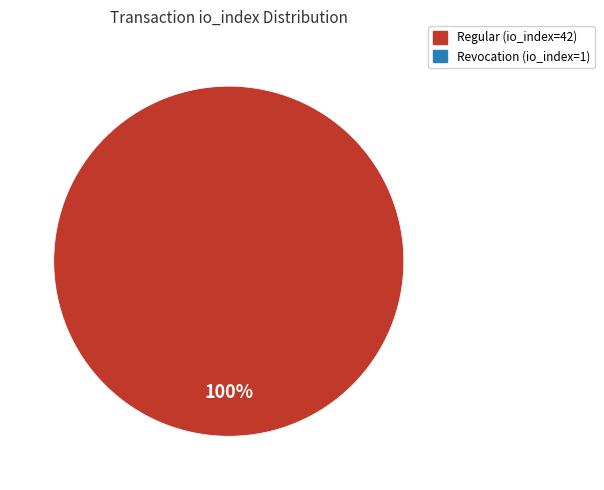

Does any single category account for the majority?

Yes